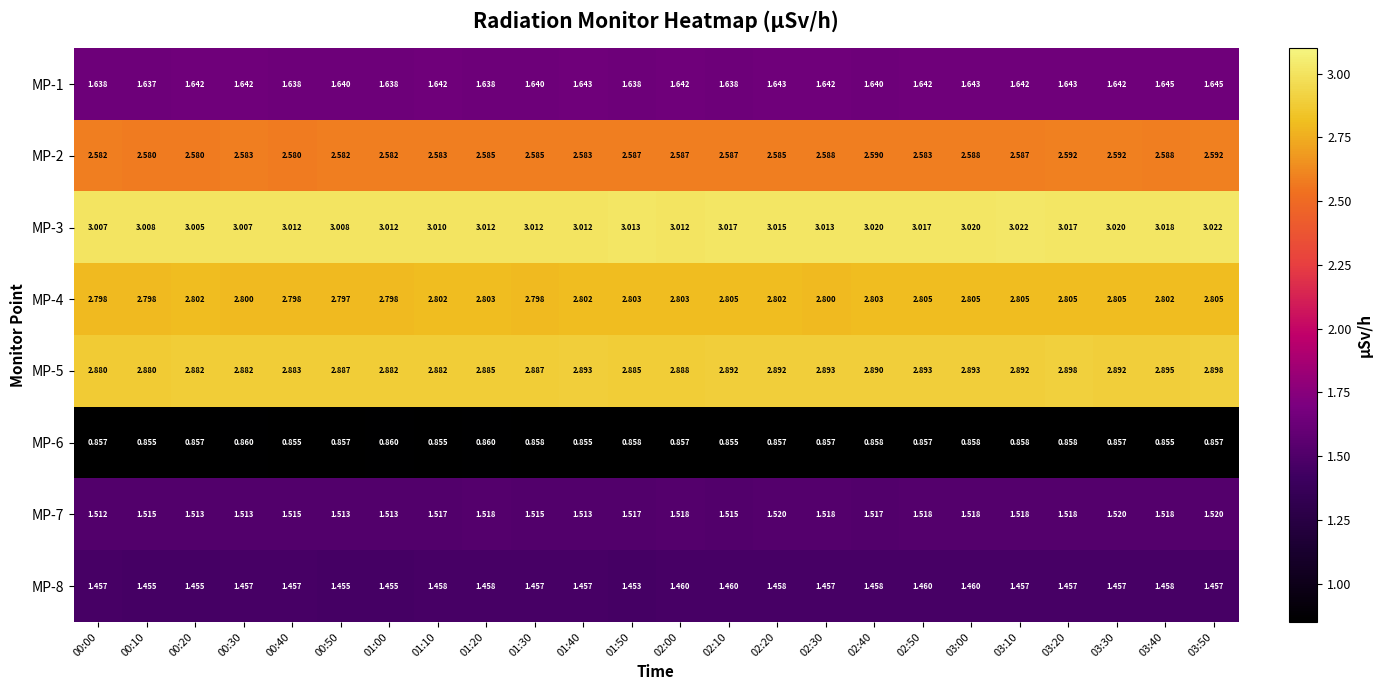

Is the value of MP-6 at 03:30 greater than the value of MP-2 at 00:50?

No